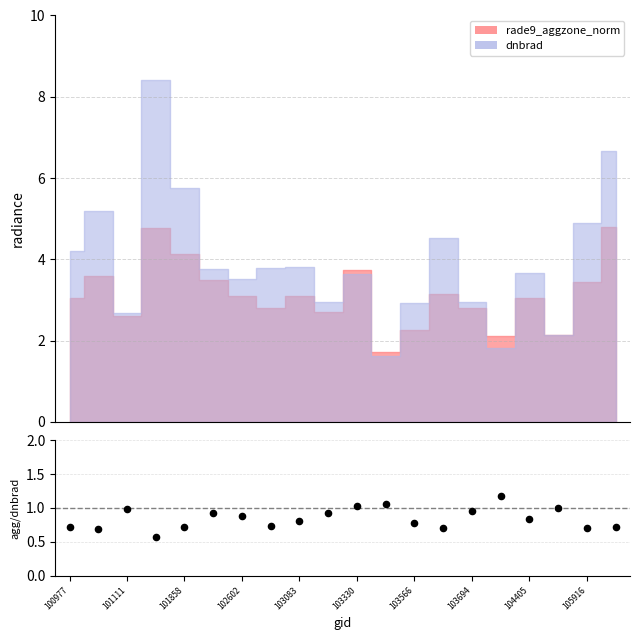

What is the change in value from 15 to 18?

-0.5